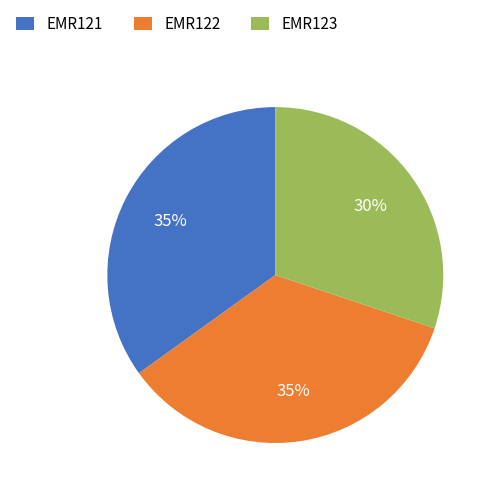

True or false: EMR122 accounts for 26% of the total.

False